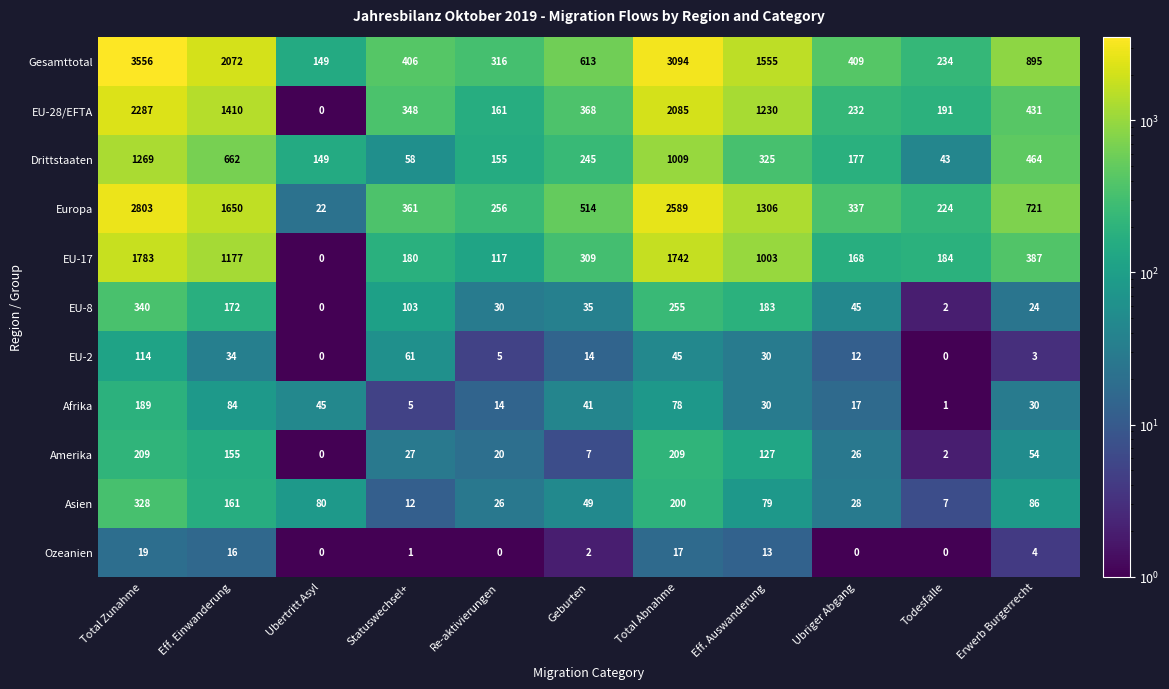

The value of Afrika at Ubriger Abgang is 10. True or false?

False